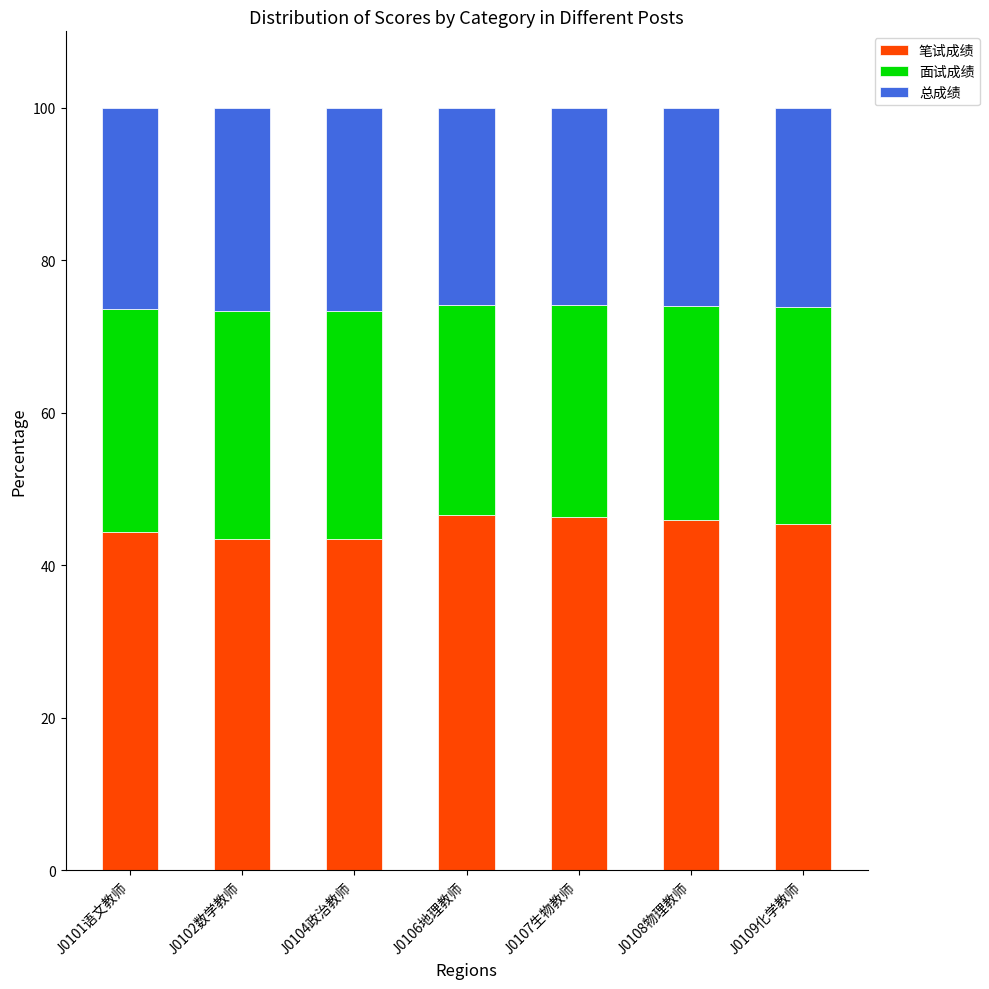

What is the highest value of the 笔试成绩 series?

46.6